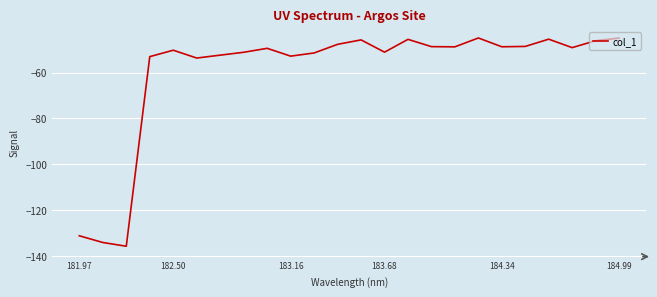

What is the difference between the maximum and minimum values?

90.8